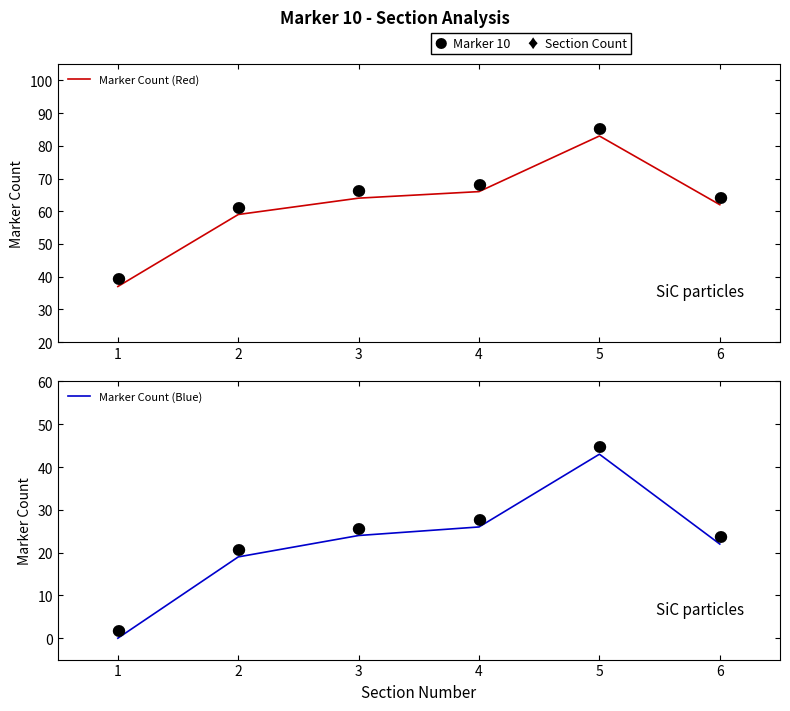

What is the difference between the second highest and minimum values in the Marker Count (Red) series?

29